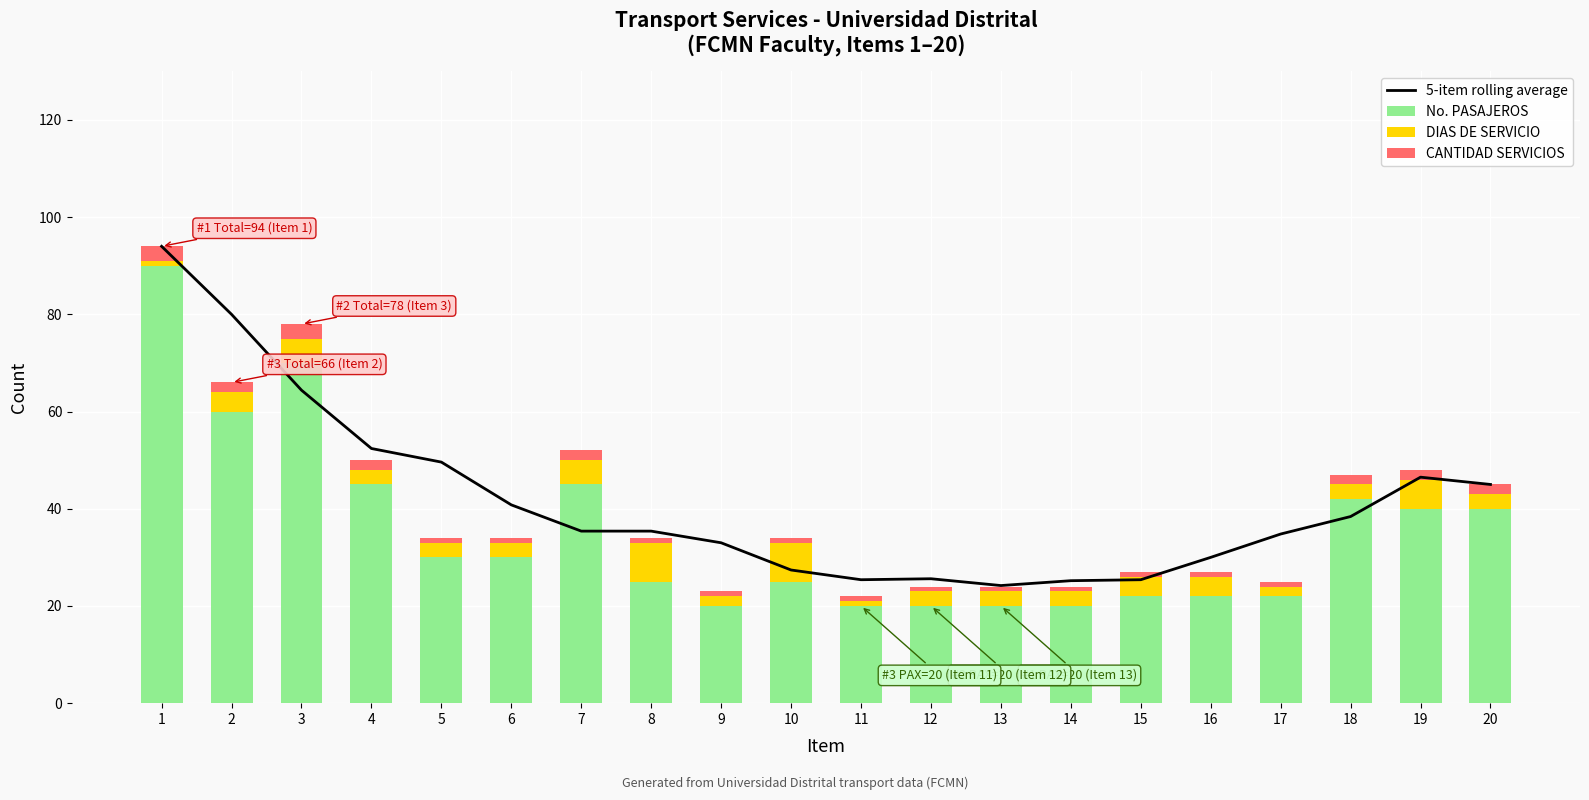

What is the value of the DIAS DE SERVICIO bar at the 15th from the left?

4.0